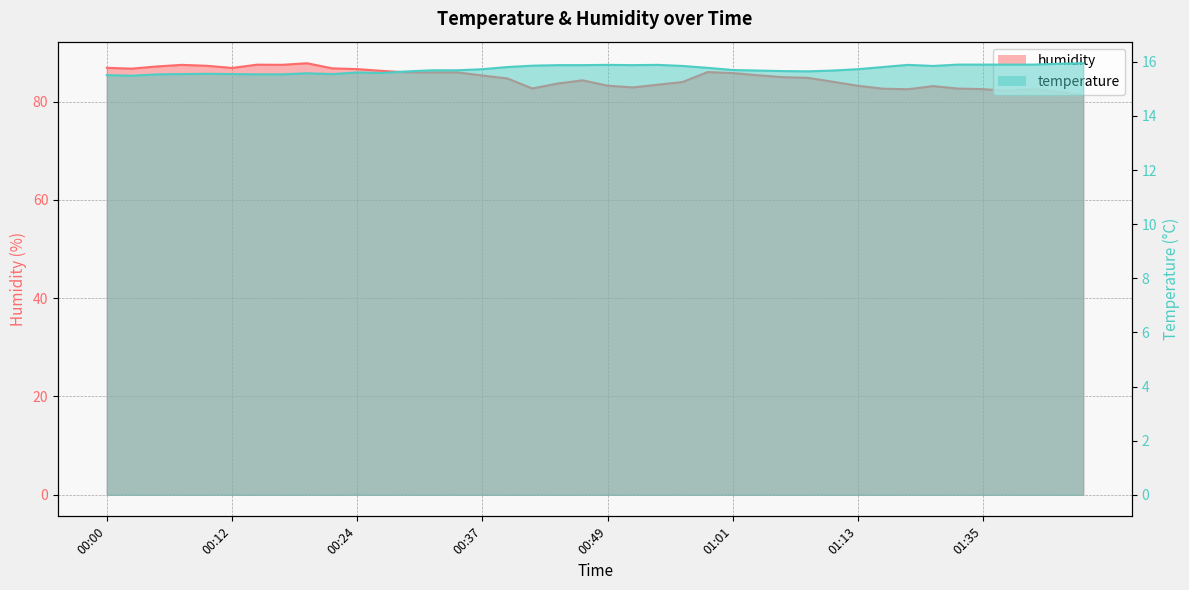

Rank the series at 01:35 from lowest to highest value.

temperature, humidity